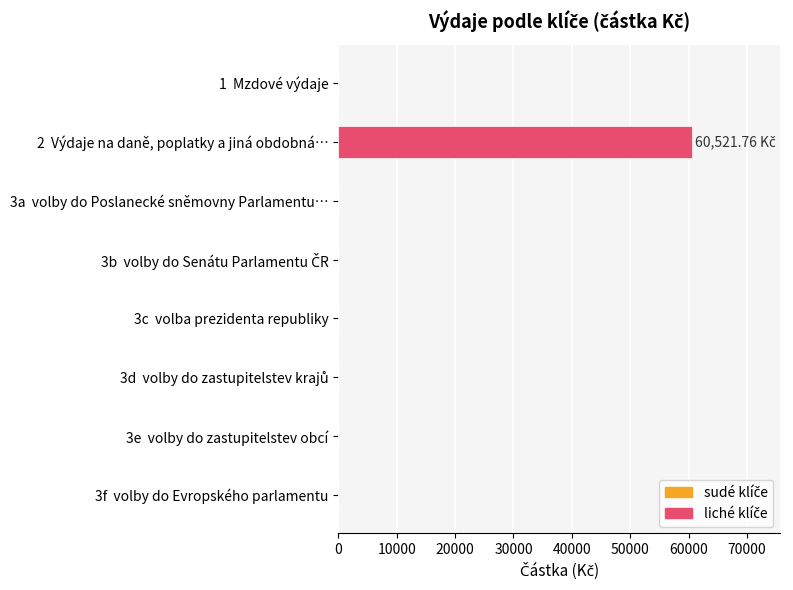

What is the change in value from 2  Výdaje na daně, poplatky a jiná obdobná… to 3a  volby do Poslanecké sněmovny Parlamentu…?

-60521.8